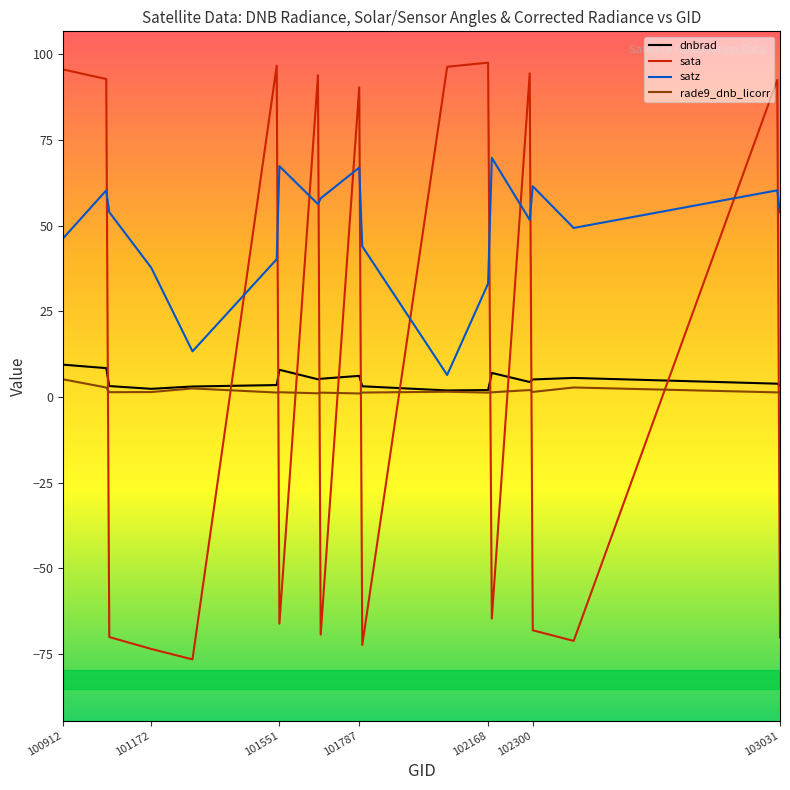

What is the highest value of the sata series?

97.5